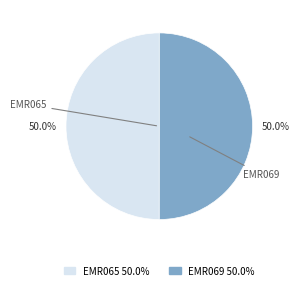

How many slices are in this pie chart?

2